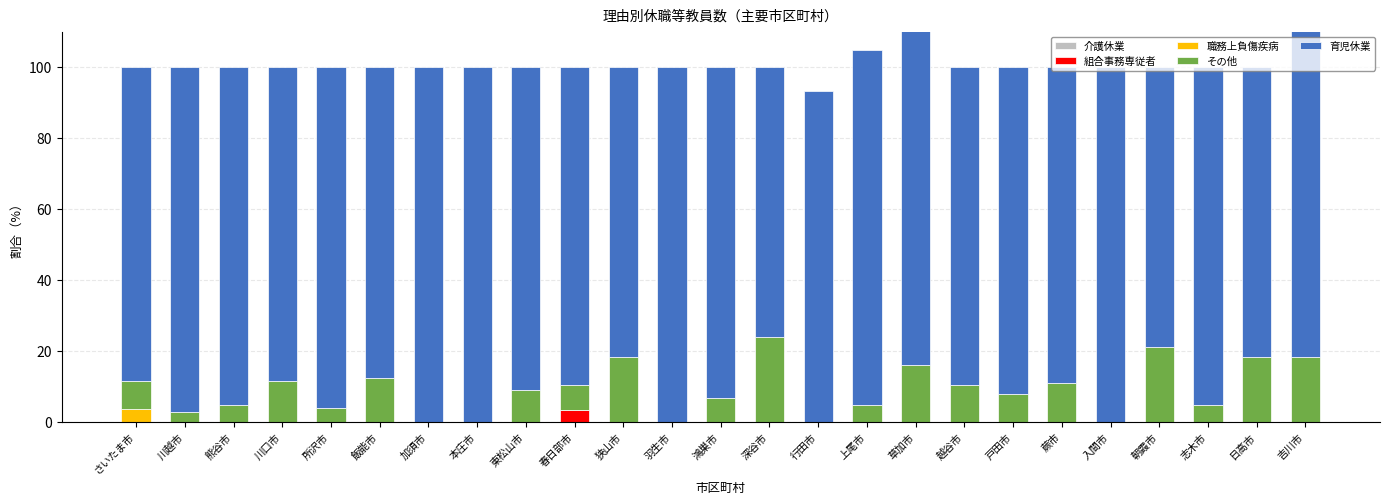

Reading right to left, list all the values displayed in this chart.

介護休業: 0.0	0.0	0.0	0.0	0.0	0.0	0.0	0.0	0.0	0.0	0.0	0.0	0.0	0.0	0.0	0.0	0.0	0.0	0.0	0.0	0.0	0.0	0.0	0.0	0.0
組合事務専従者: 0.0	0.0	0.0	0.0	0.0	0.0	0.0	0.0	0.0	0.0	0.0	0.0	0.0	0.0	0.0	3.4	0.0	0.0	0.0	0.0	0.0	0.0	0.0	0.0	0.0
職務上負傷疾病: 0.0	0.0	0.0	0.0	0.0	0.0	0.0	0.0	0.0	0.0	0.0	0.0	0.0	0.0	0.0	0.0	0.0	0.0	0.0	0.0	0.0	0.0	0.0	0.0	3.5
その他: 18.2	18.2	4.8	21.1	0.0	11.1	8.0	10.5	16.0	4.8	0.0	23.8	6.7	0.0	18.2	6.9	9.1	0.0	0.0	12.5	4.0	11.5	4.8	2.8	8.0
育児休業: 100.0	81.8	95.2	78.9	100.0	88.9	92.0	89.5	100.0	100.0	93.3	76.2	93.3	100.0	81.8	89.7	90.9	100.0	100.0	87.5	96.0	88.5	95.2	97.2	88.5